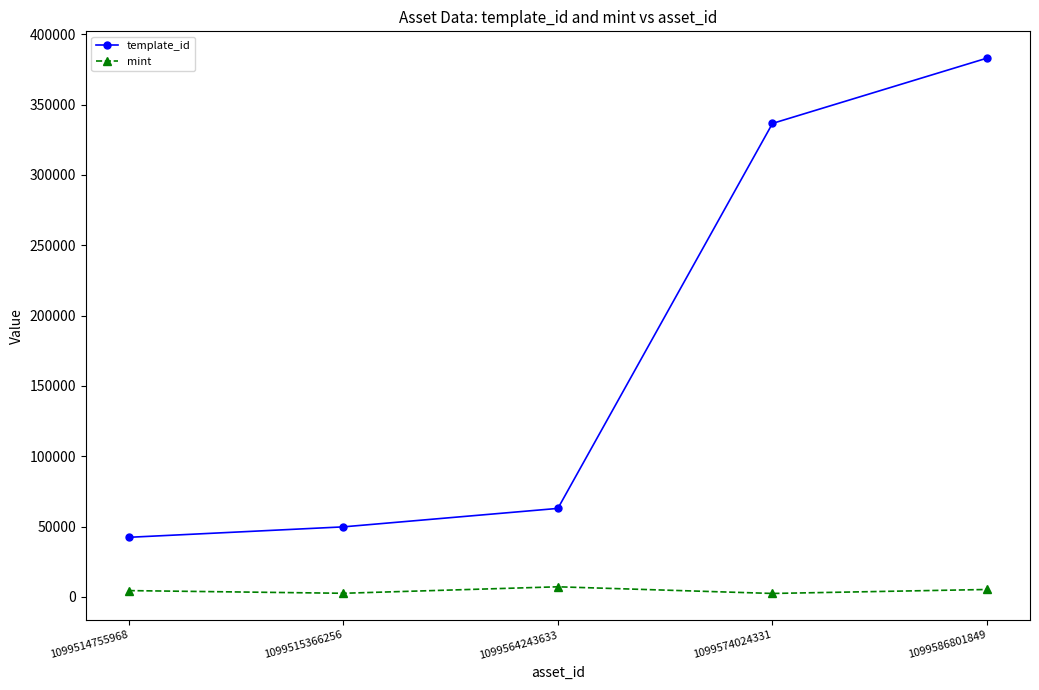

Which label corresponds to the largest value in the chart?

1099586801849